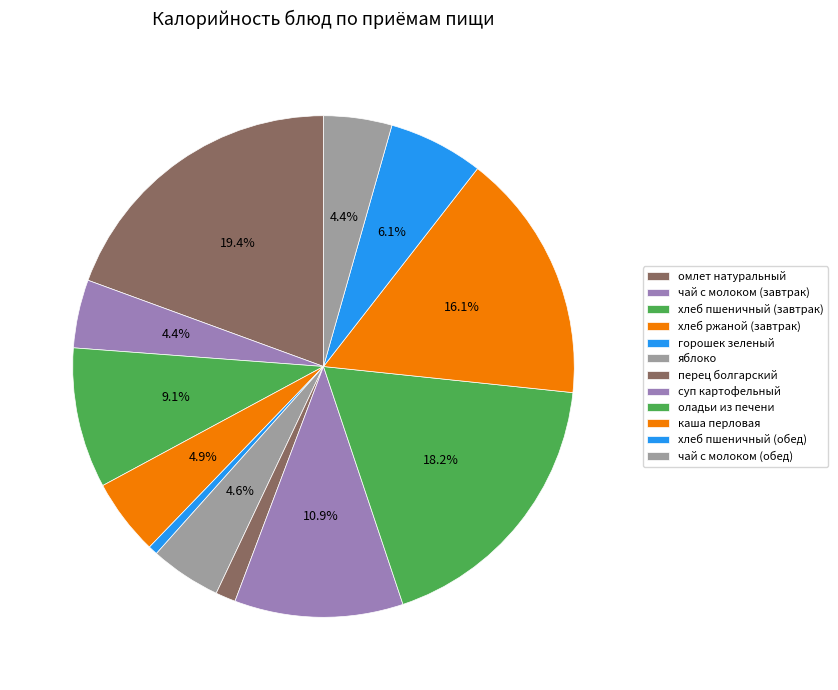

How many slices are in this pie chart?

12